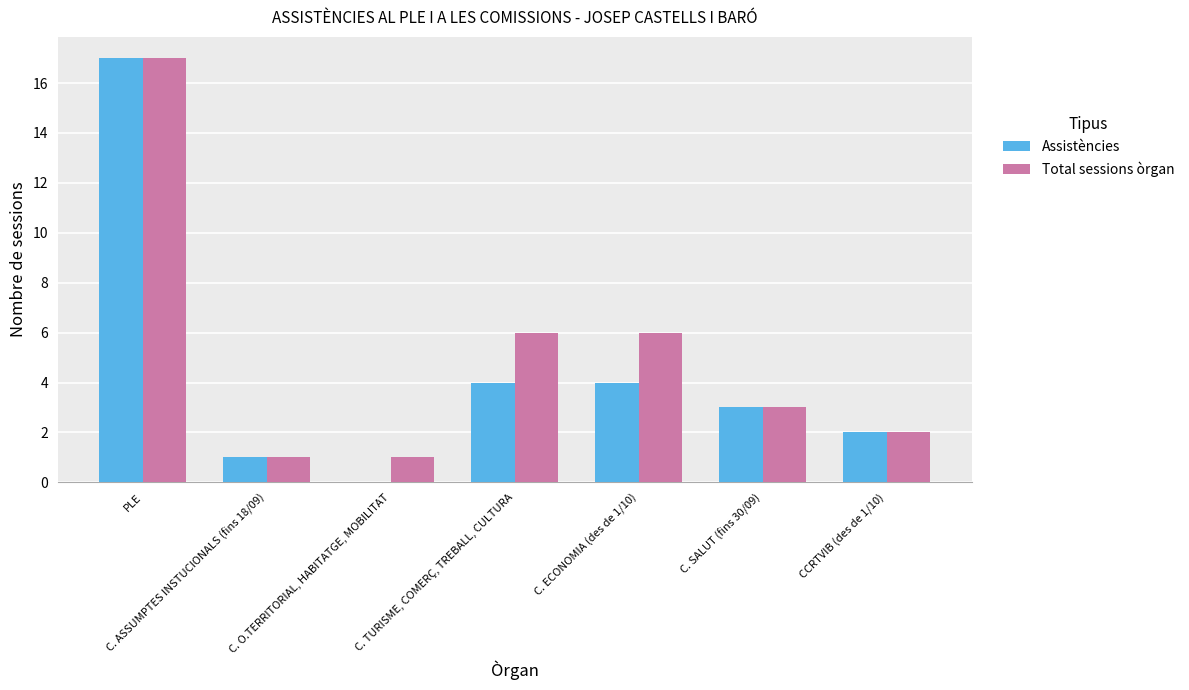

Between C. O.TERRITORIAL, HABITATGE, MOBILITAT and C. TURISME, COMERÇ, TREBALL, CULTURA, which series saw the biggest shift?

Total sessions òrgan